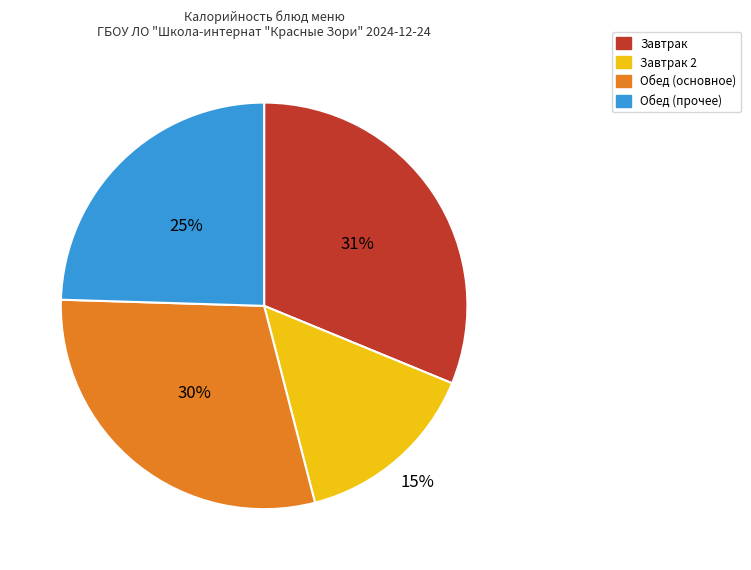

To the nearest percent, what is the average slice percentage?

25%